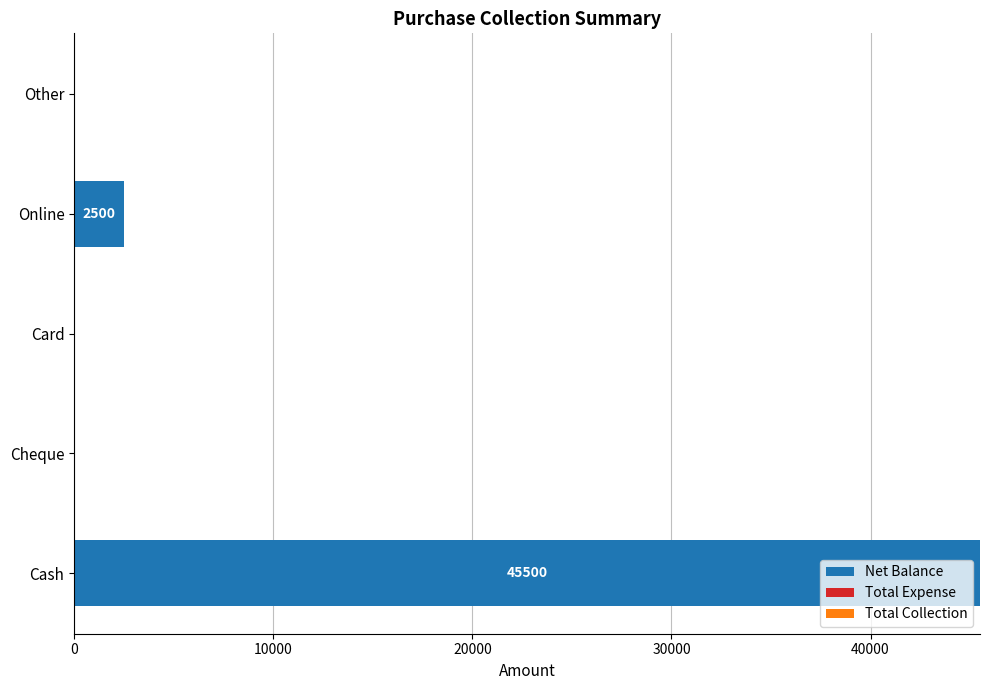

What is the sum of all values?

48000